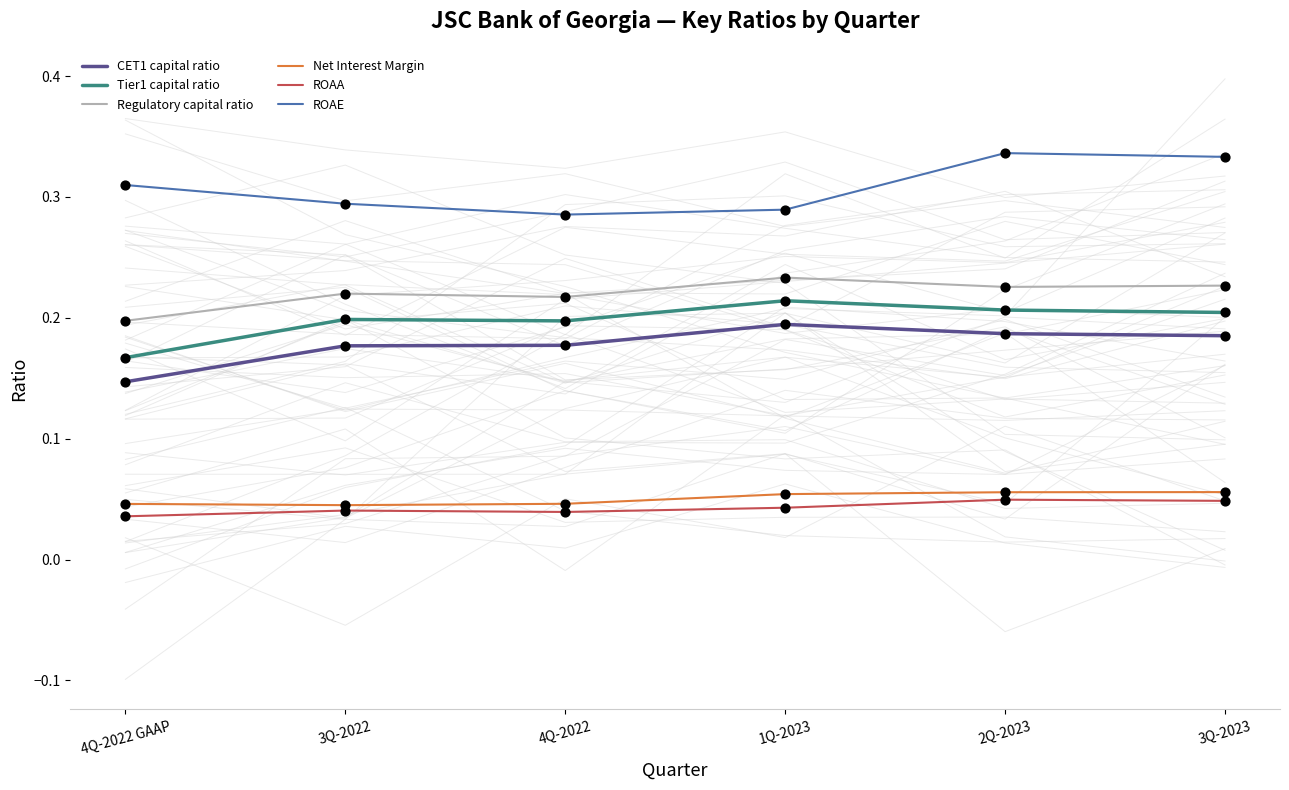

Which series contains the highest Y value?

ROAE